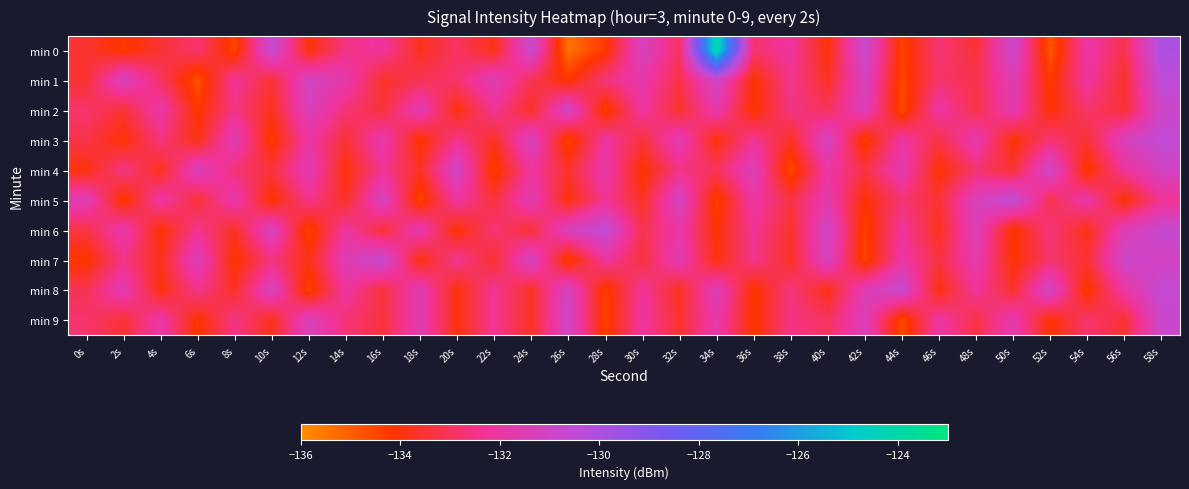

Reading left to right, extract all data points from this chart.

min 0: 0s=-133.5	2s=-134.2	4s=-133.5	6s=-132.8	8s=-134.5	10s=-130.6	12s=-134.0	14s=-132.5	16s=-132.2	18s=-133.8	20s=-132.9	22s=-133.9	24s=-130.7	26s=-135.4	28s=-134.2	30s=-131.2	32s=-133.0	34s=-124.0	36s=-132.8	38s=-132.1	40s=-134.0	42s=-130.7	44s=-134.4	46s=-132.7	48s=-133.5	50s=-130.8	52s=-134.8	54s=-132.0	56s=-133.2	58s=-130.0
min 1: 0s=-133.5	2s=-131.2	4s=-132.9	6s=-134.7	8s=-132.2	10s=-133.5	12s=-131.1	14s=-131.8	16s=-133.6	18s=-133.1	20s=-132.8	22s=-131.5	24s=-133.1	26s=-134.2	28s=-132.6	30s=-131.8	32s=-133.3	34s=-130.9	36s=-134.1	38s=-132.4	40s=-133.7	42s=-131.2	44s=-134.5	46s=-132.8	48s=-133.2	50s=-131.5	52s=-134.3	54s=-132.1	56s=-133.6	58s=-130.4
min 2: 0s=-132.8	2s=-133.5	4s=-131.9	6s=-134.2	8s=-132.5	10s=-133.8	12s=-131.3	14s=-132.7	16s=-133.4	18s=-131.6	20s=-134.0	22s=-132.3	24s=-133.7	26s=-131.0	28s=-134.4	30s=-132.1	32s=-133.6	34s=-131.8	36s=-134.2	38s=-132.5	40s=-133.0	42s=-131.4	44s=-134.6	46s=-132.0	48s=-133.3	50s=-131.7	52s=-134.1	54s=-132.8	56s=-133.5	58s=-130.9
min 3: 0s=-133.2	2s=-134.1	4s=-132.6	6s=-133.9	8s=-131.5	10s=-134.3	12s=-132.0	14s=-133.5	16s=-131.8	18s=-134.2	20s=-132.4	22s=-133.7	24s=-131.2	26s=-134.5	28s=-132.1	30s=-133.4	32s=-131.6	34s=-134.0	36s=-132.3	38s=-133.7	40s=-131.1	42s=-134.4	44s=-132.0	46s=-133.3	48s=-131.7	50s=-134.1	52s=-132.7	54s=-133.5	56s=-131.3	58s=-130.5
min 4: 0s=-134.0	2s=-132.5	4s=-133.8	6s=-131.3	8s=-132.7	10s=-133.4	12s=-131.6	14s=-134.0	16s=-132.3	18s=-133.7	20s=-131.0	22s=-134.4	24s=-132.1	26s=-133.6	28s=-131.8	30s=-134.2	32s=-132.5	34s=-133.0	36s=-131.4	38s=-134.6	40s=-132.0	42s=-133.3	44s=-131.7	46s=-134.1	48s=-132.8	50s=-133.5	52s=-130.9	54s=-134.3	56s=-132.2	58s=-131.1
min 5: 0s=-131.5	2s=-134.3	4s=-132.0	6s=-133.5	8s=-131.8	10s=-134.2	12s=-132.4	14s=-133.7	16s=-131.2	18s=-134.5	20s=-132.1	22s=-133.4	24s=-131.6	26s=-134.0	28s=-132.3	30s=-133.7	32s=-131.1	34s=-134.4	36s=-132.0	38s=-133.3	40s=-131.7	42s=-134.1	44s=-132.7	46s=-133.5	48s=-131.3	50s=-130.5	52s=-133.2	54s=-131.9	56s=-134.1	58s=-132.3
min 6: 0s=-133.3	2s=-131.8	4s=-134.1	6s=-132.4	8s=-133.7	10s=-131.2	12s=-134.5	14s=-132.1	16s=-133.5	18s=-131.7	20s=-134.1	22s=-132.7	24s=-133.5	26s=-131.3	28s=-130.5	30s=-133.2	32s=-131.9	34s=-134.1	36s=-132.3	38s=-133.6	40s=-131.0	42s=-134.4	44s=-132.2	46s=-133.8	48s=-131.4	50s=-134.2	52s=-132.6	54s=-133.9	56s=-131.5	58s=-130.7
min 7: 0s=-134.2	2s=-132.5	4s=-133.8	6s=-131.4	8s=-134.2	10s=-132.6	12s=-133.9	14s=-131.5	16s=-130.7	18s=-134.0	20s=-132.3	22s=-133.6	24s=-131.1	26s=-134.4	28s=-132.1	30s=-133.4	32s=-131.6	34s=-134.0	36s=-132.4	38s=-133.7	40s=-131.2	42s=-134.5	44s=-132.0	46s=-133.3	48s=-131.7	50s=-134.1	52s=-132.8	54s=-133.5	56s=-130.9	58s=-131.1
min 8: 0s=-133.1	2s=-131.6	4s=-134.0	6s=-132.4	8s=-133.7	10s=-131.2	12s=-134.5	14s=-132.1	16s=-133.4	18s=-131.6	20s=-134.0	22s=-132.3	24s=-133.7	26s=-131.1	28s=-134.4	30s=-132.2	32s=-133.8	34s=-131.4	36s=-134.2	38s=-132.6	40s=-133.9	42s=-131.5	44s=-130.7	46s=-134.0	48s=-132.2	50s=-133.6	52s=-131.0	54s=-134.3	56s=-132.0	58s=-130.6
min 9: 0s=-132.8	2s=-133.5	4s=-131.9	6s=-134.2	8s=-132.5	10s=-133.8	12s=-131.3	14s=-132.7	16s=-133.4	18s=-131.6	20s=-134.0	22s=-132.3	24s=-133.7	26s=-131.0	28s=-134.4	30s=-132.1	32s=-133.6	34s=-131.8	36s=-134.2	38s=-132.5	40s=-133.0	42s=-131.4	44s=-134.6	46s=-132.0	48s=-133.3	50s=-131.7	52s=-134.1	54s=-132.8	56s=-133.5	58s=-130.8